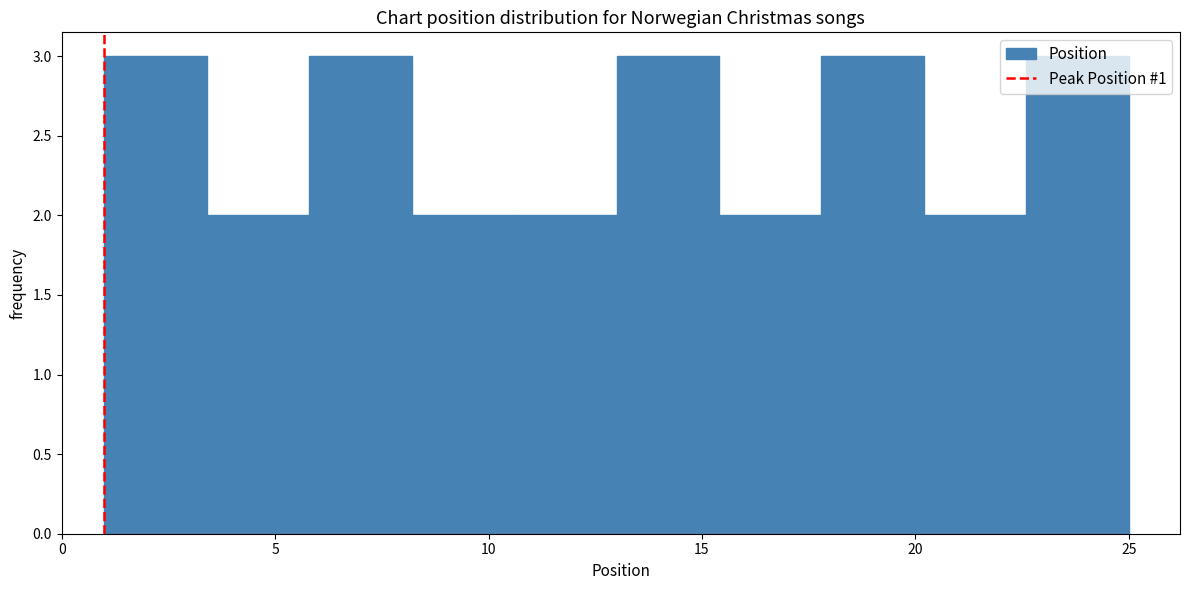

What is the height of the bar covering 3.4 to 5.8 on the x-axis? Neither the bar edges nor the heights are printed on the chart, so give them approximately, as read against the axes.

2